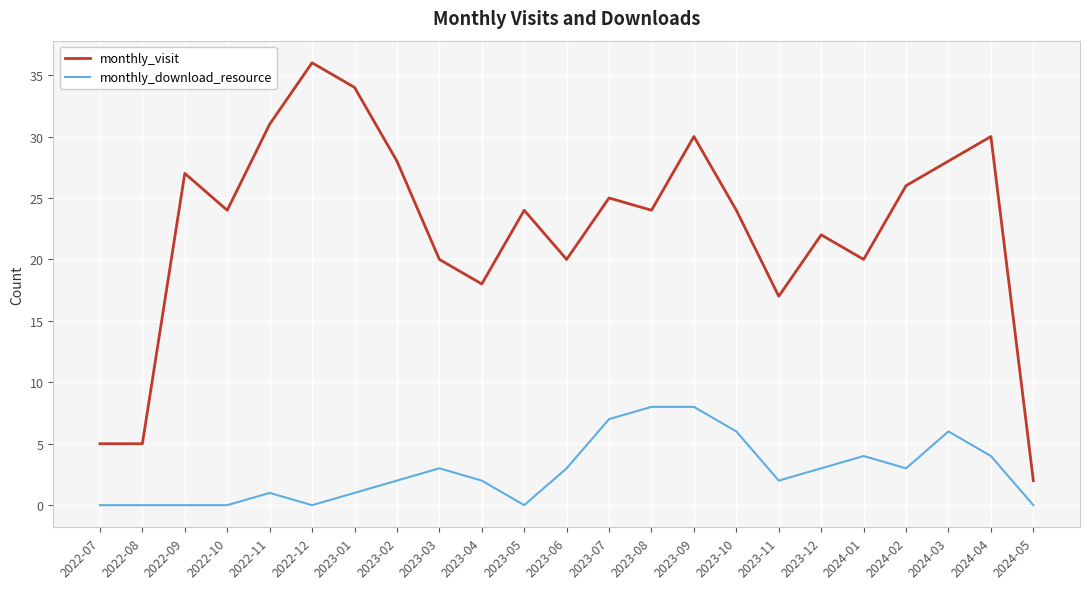

True or false: monthly_download_resource has a value of 4 at 2024-04.

True